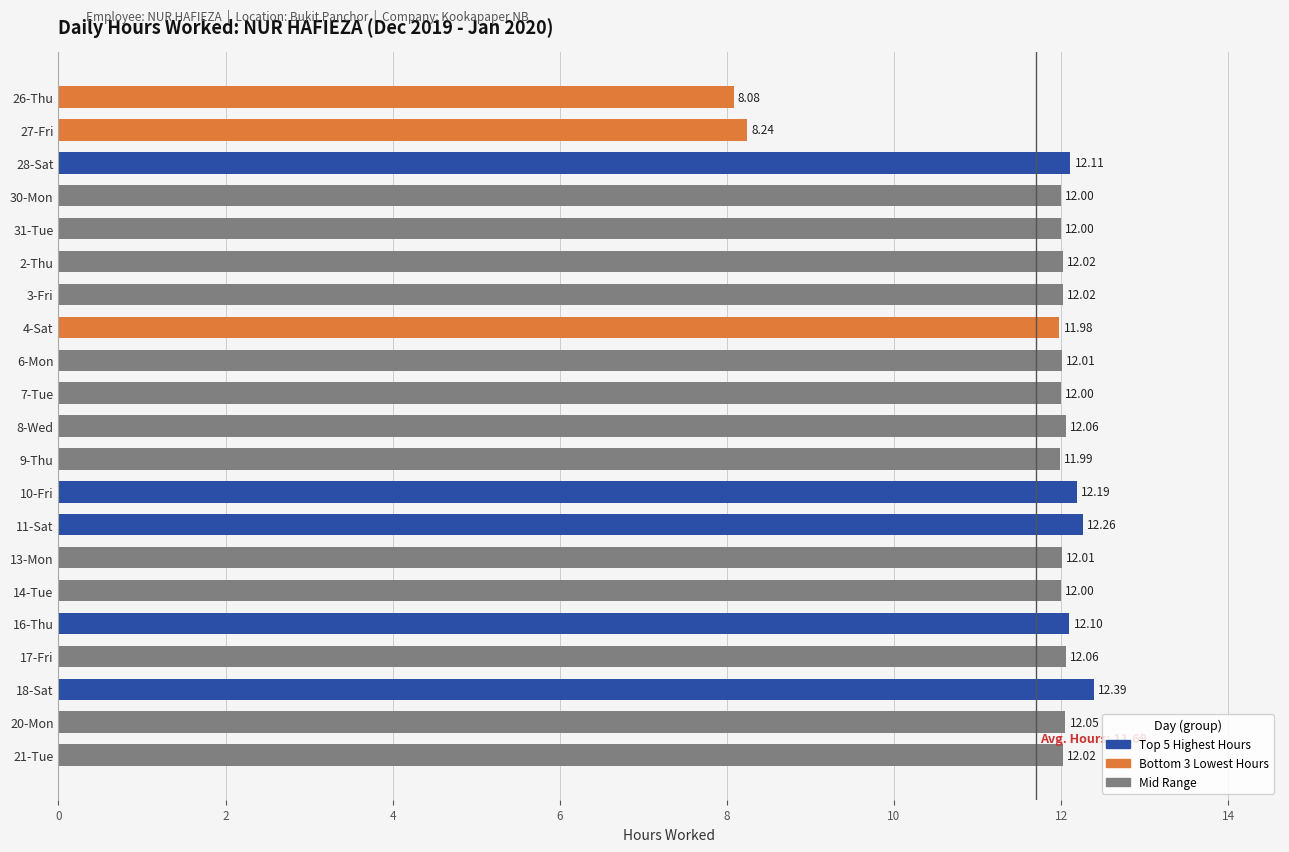

What is the smallest value displayed?

8.1